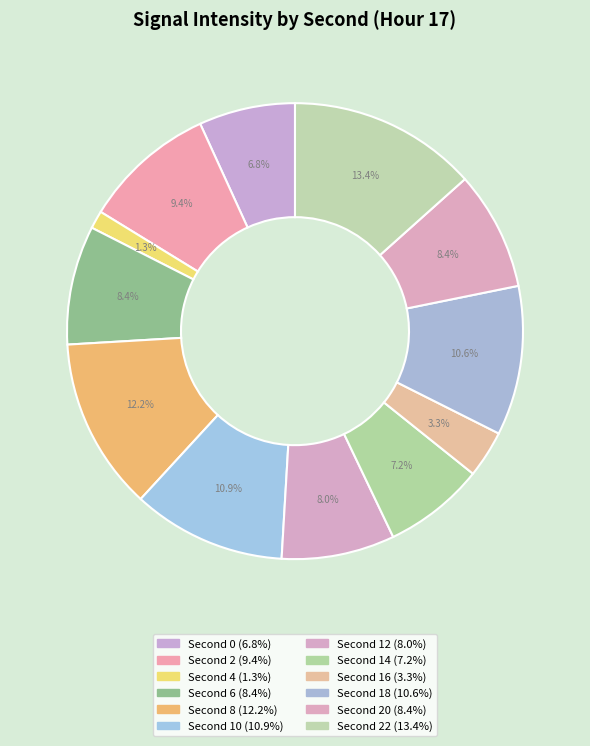

Which slice is the largest?

22